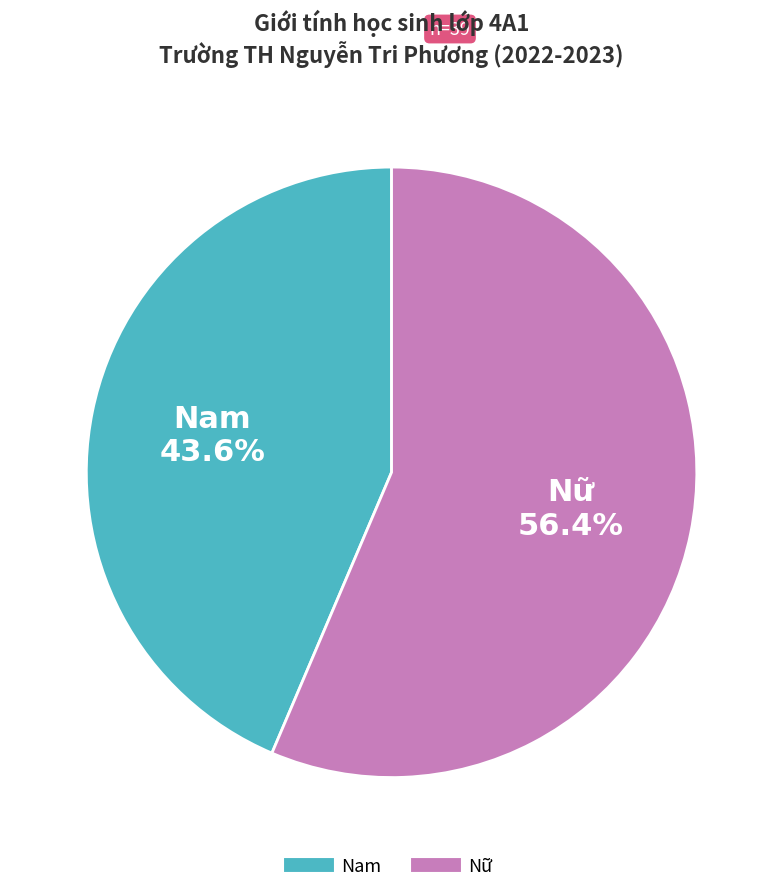

Count the number of slices in the pie.

2